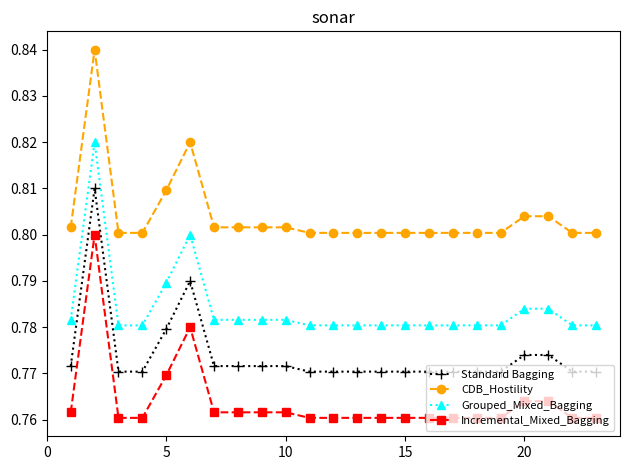

Rank the series by their maximum value, from lowest to highest.

Incremental_Mixed_Bagging, Standard Bagging, Grouped_Mixed_Bagging, CDB_Hostility